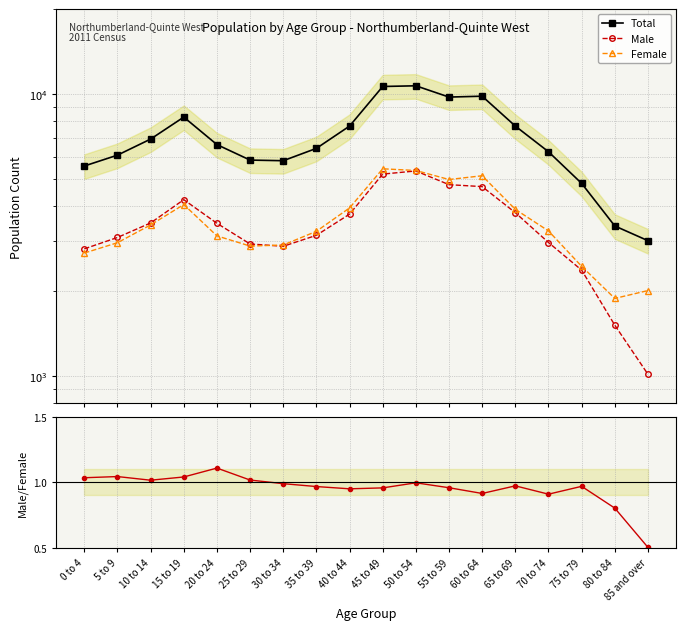

At which label is Male closest to 3175?

35 to 39